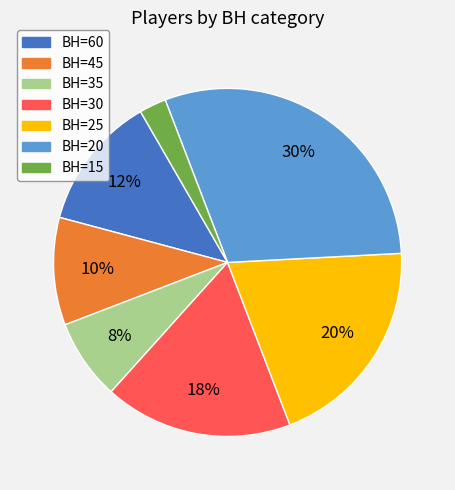

To the nearest percent, what is the difference between the largest and smallest slice percentages?

28%